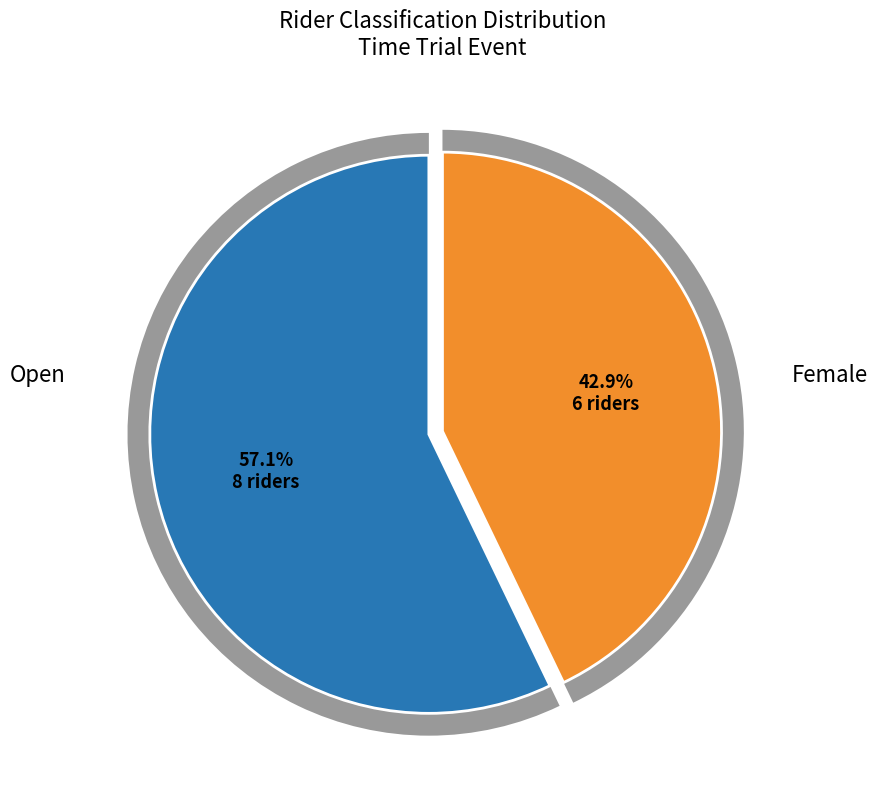

What is the ratio of the value at Open to the value at Female?

1.3